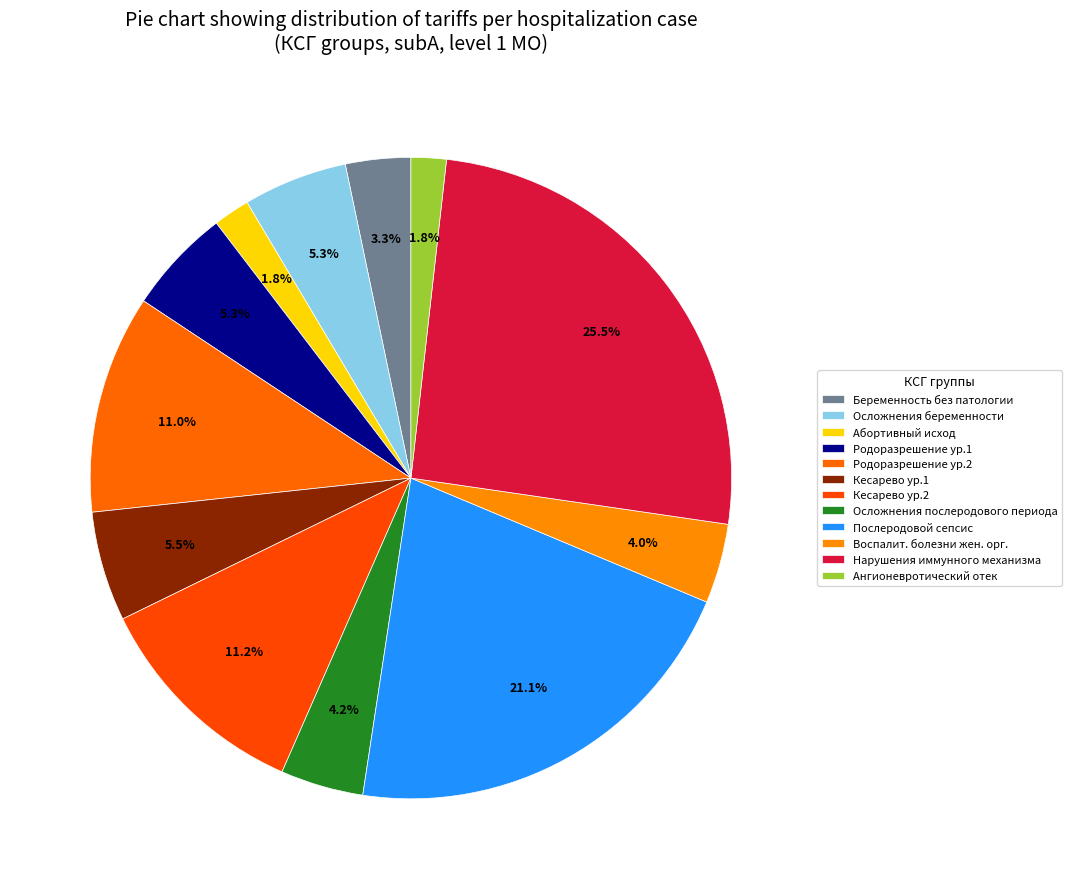

Rank the categories by value from lowest to highest.

Ангионевротический отек, анафилактический шок, Беременность, закончившаяся абортивным исходом, Беременность без патологии, Воспалительные болезни женских половых органов, Осложнения послеродового периода, Осложнения, связанные с беременностью, Родоразрешение (уровень 1), Кесарево сечение (уровень 1), Родоразрешение (уровень 2), Кесарево сечение (уровень 2), Послеродовой сепсис, Нарушения с вовлечением иммунного механизма